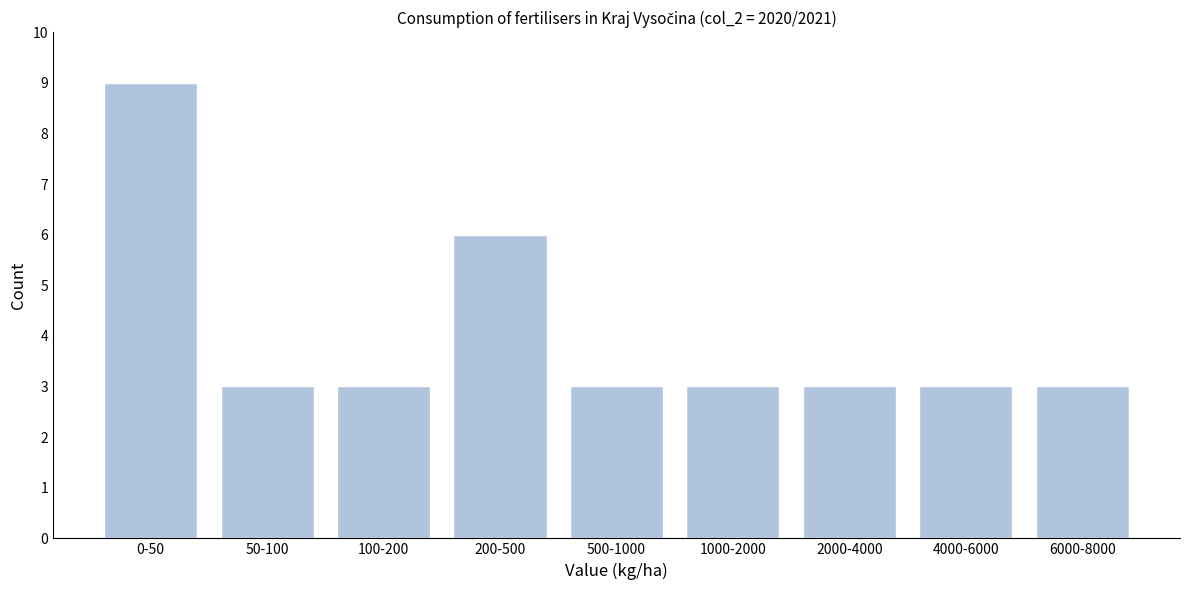

Reading left to right, list all the values displayed in this chart.

0-50=9	50-100=3	100-200=3	200-500=6	500-1000=3	1000-2000=3	2000-4000=3	4000-6000=3	6000-8000=3